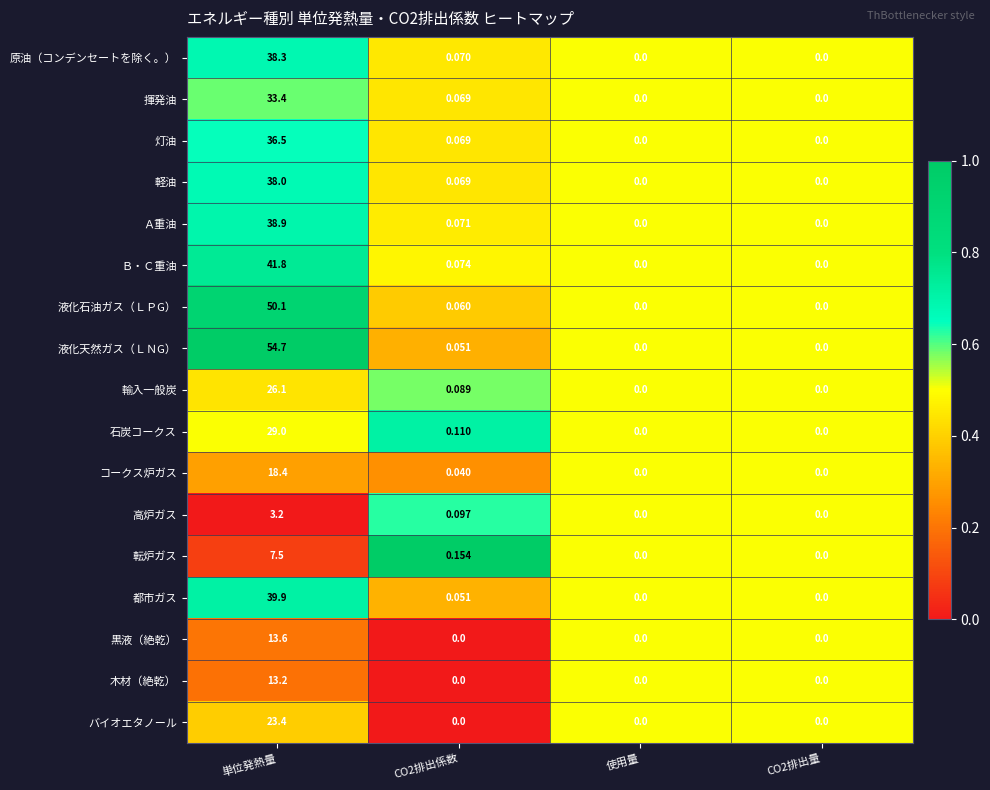

Count the number of categories in the chart.

4